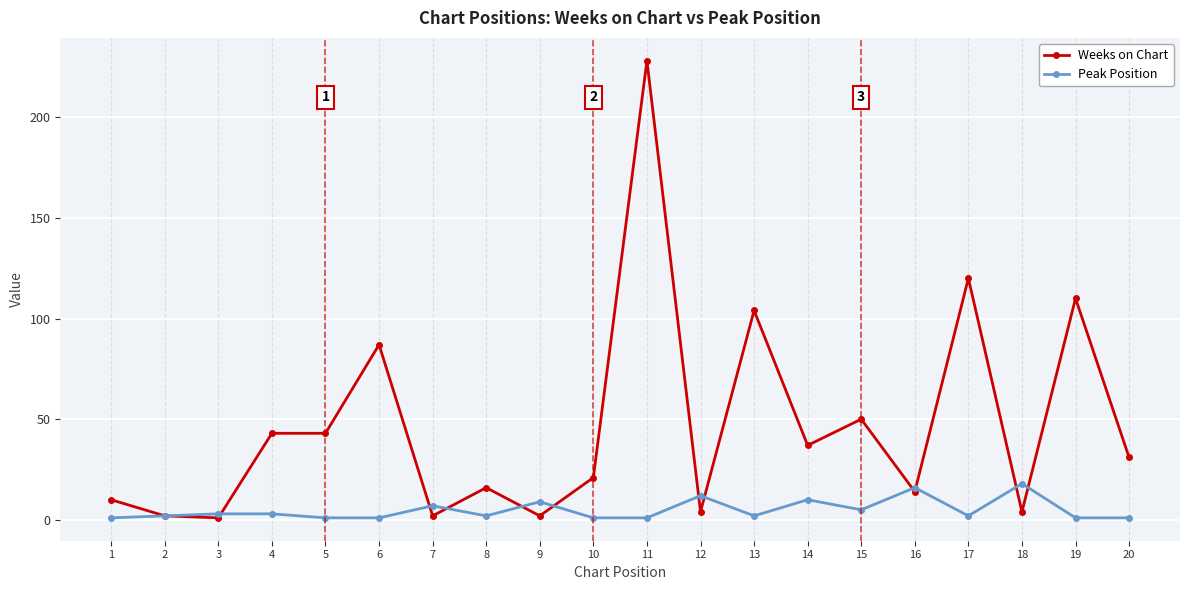

True or false: Weeks on Chart has more than 2 interior local peaks.

True